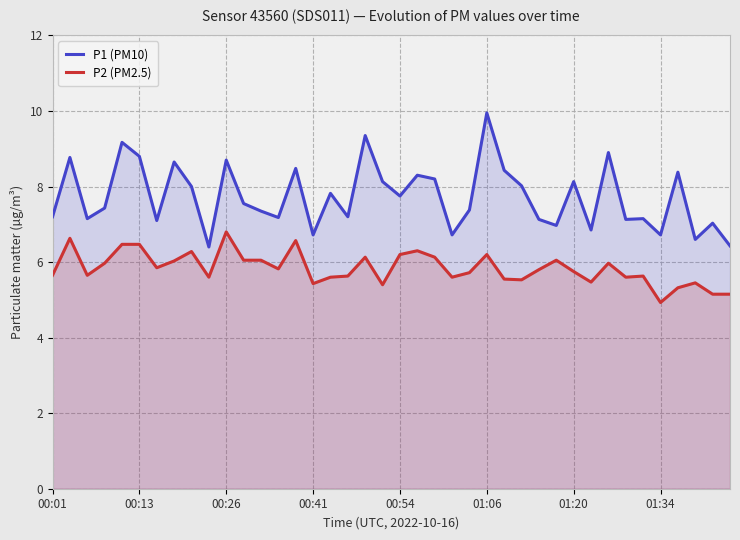

At which label does P2 (PM2.5) first exceed 5?

00:01